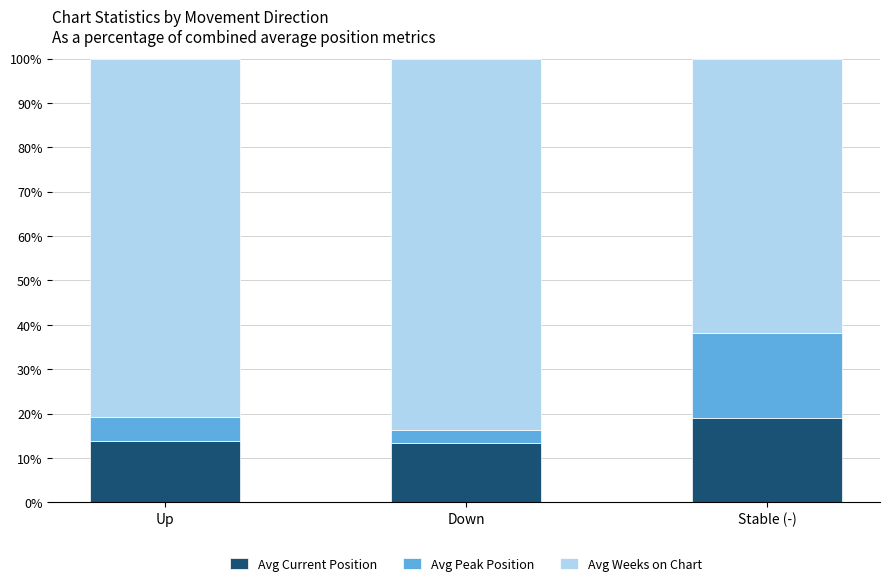

What is the total value across all series at Down?

100.0